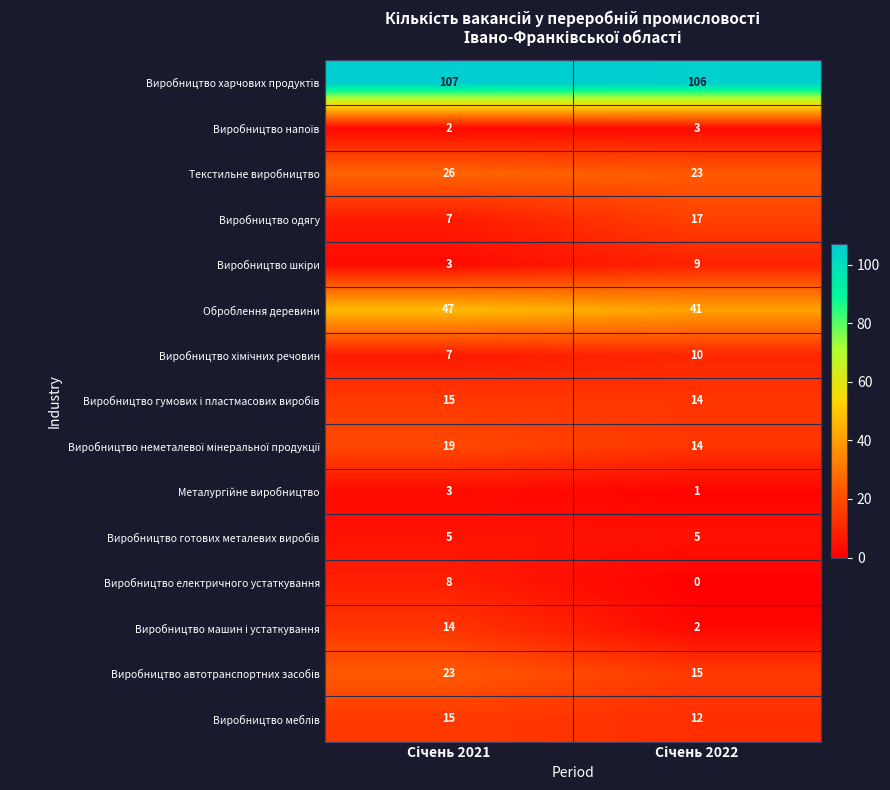

What is the greatest value displayed?

107